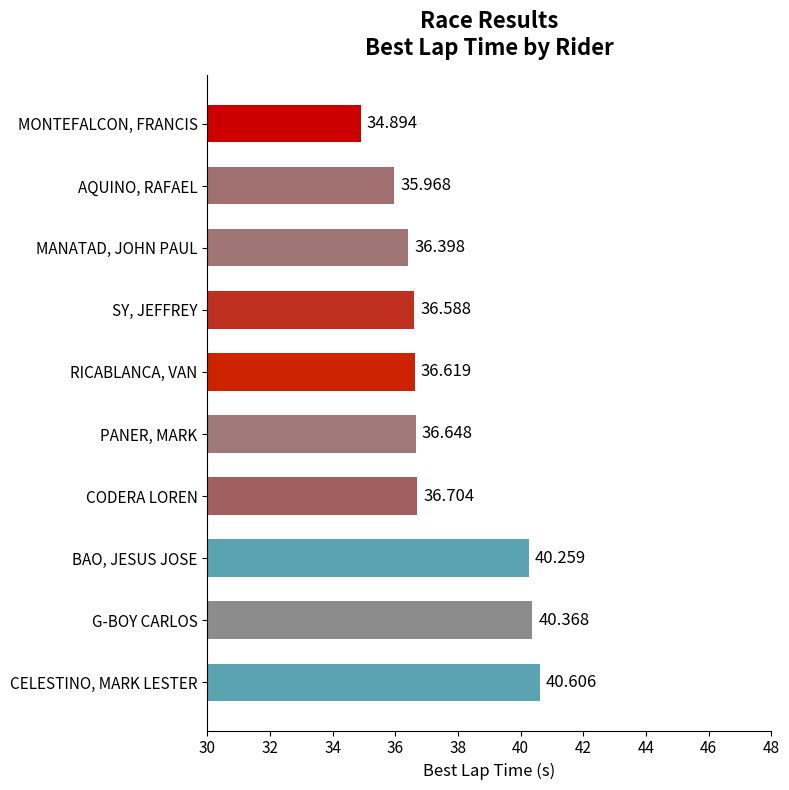

Between BAO, JESUS JOSE and SY, JEFFREY, which is larger?

BAO, JESUS JOSE